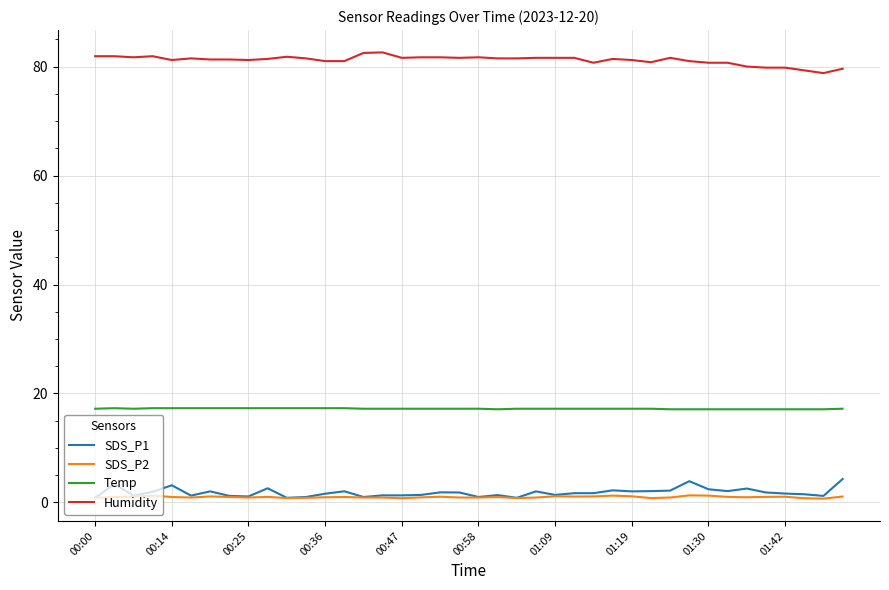

Which series has the largest total across all categories?

Humidity